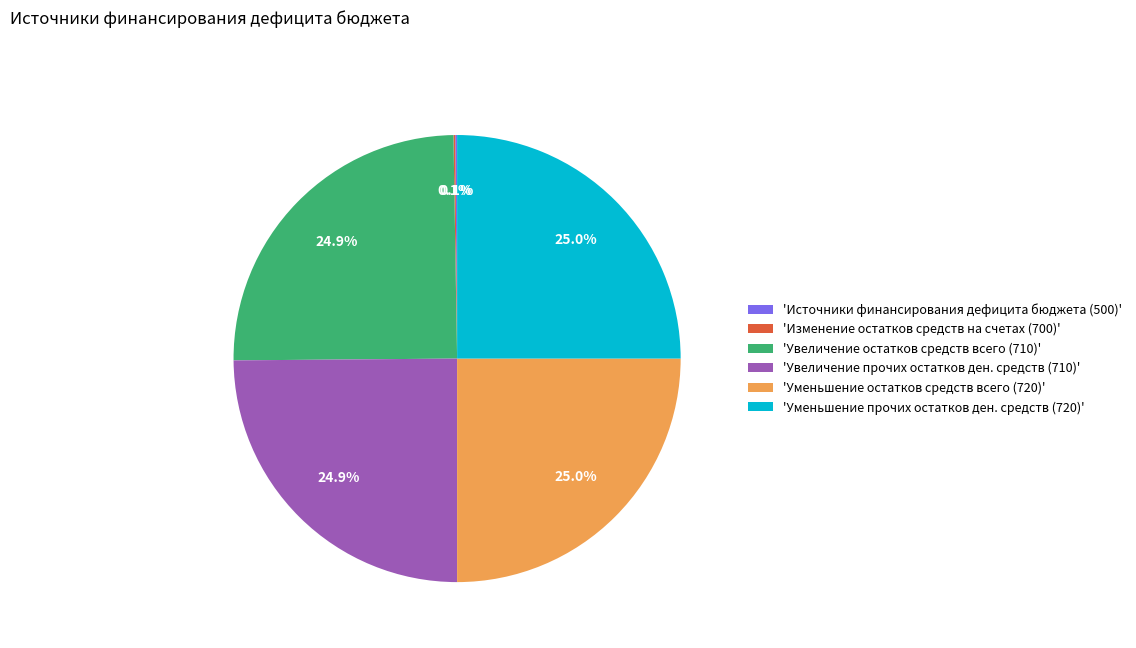

How much of the chart is everything except 'Уменьшение прочих остатков ден. средств (720)'?

75.0%